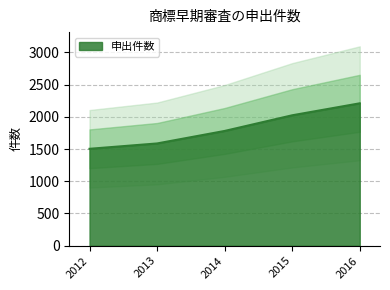

What is the approximate value at 2014?

1781